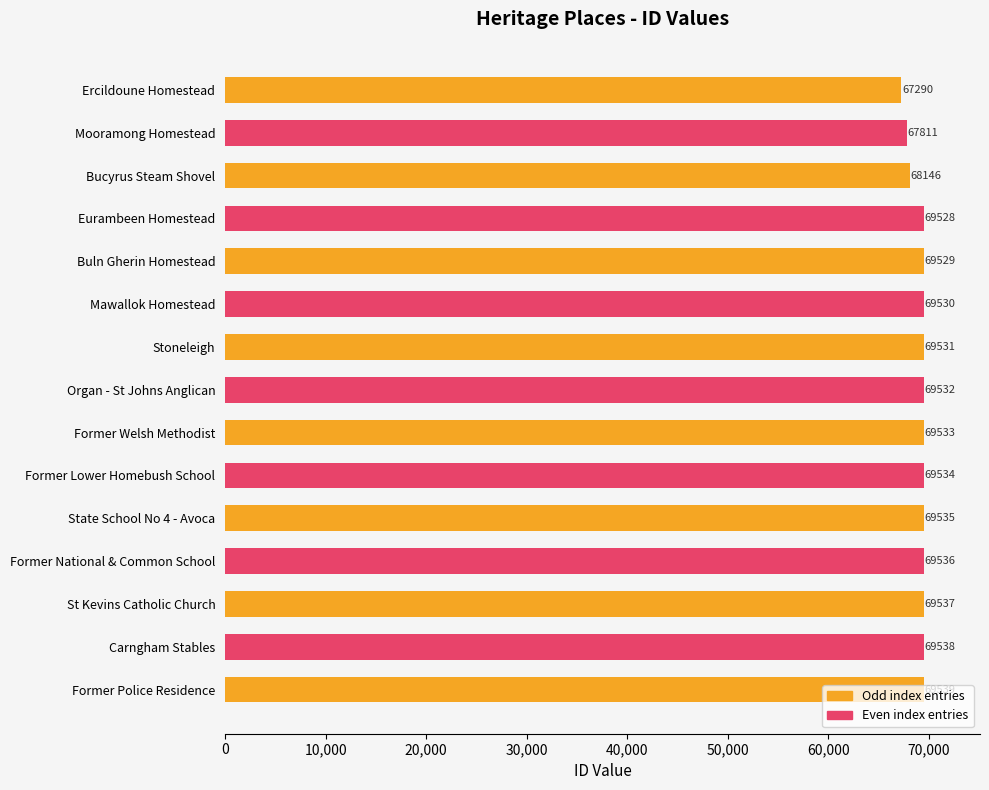

How many data points does each series have?

15